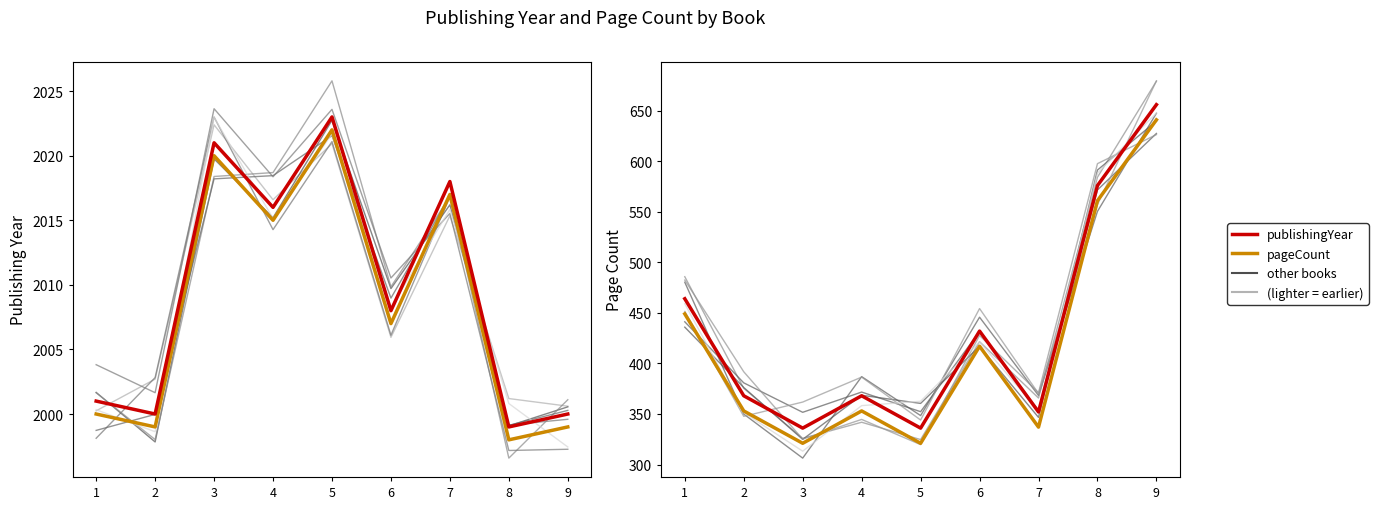

True or false: pageCount_alt and pageCount intersect in this chart.

False